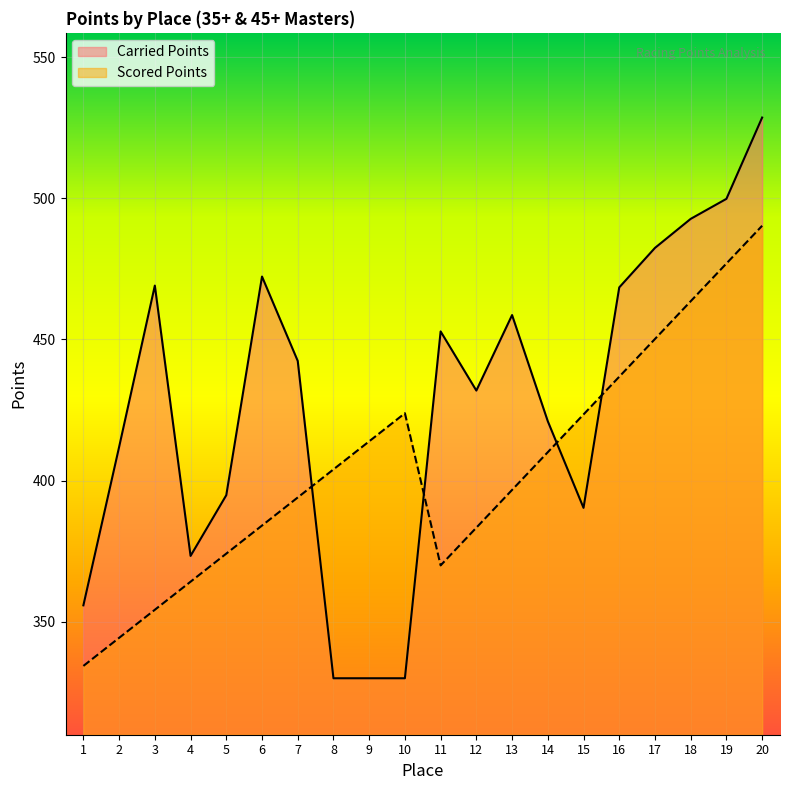

How many values in the Scored Points series exceed 403?

10